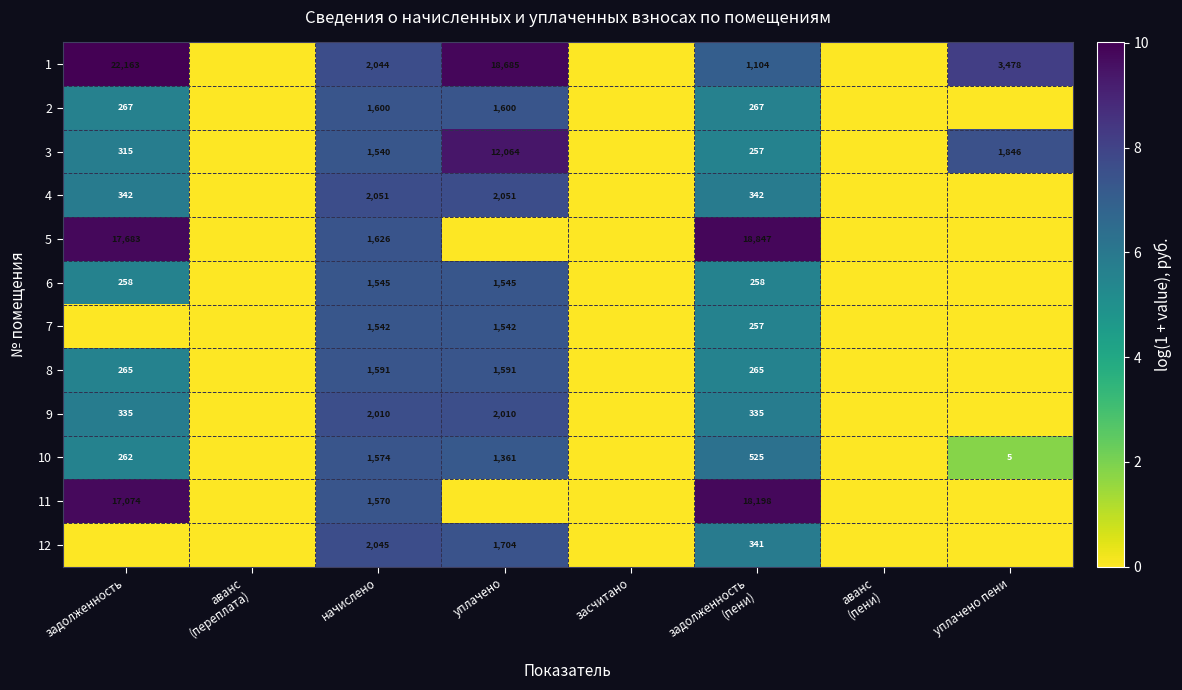

Is it true that 4 equals 112 at задолженность?

False